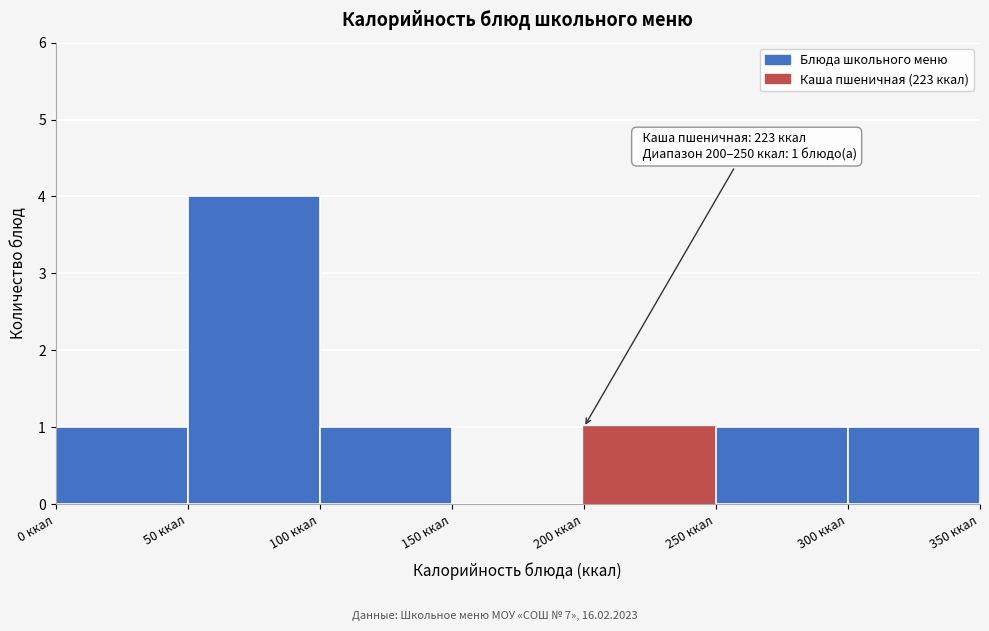

Over which range of the x-axis is the bar tallest?

50 to 100